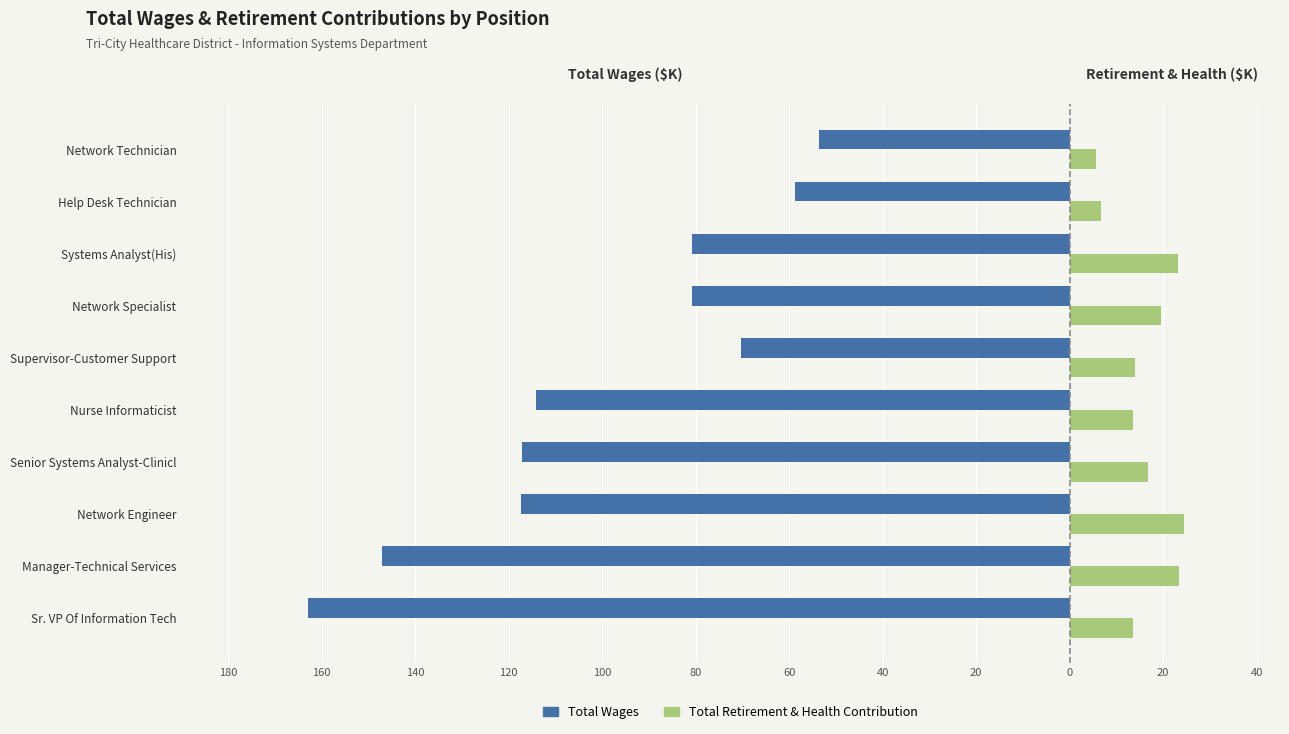

Which series has the largest range (max minus min)?

Total Wages